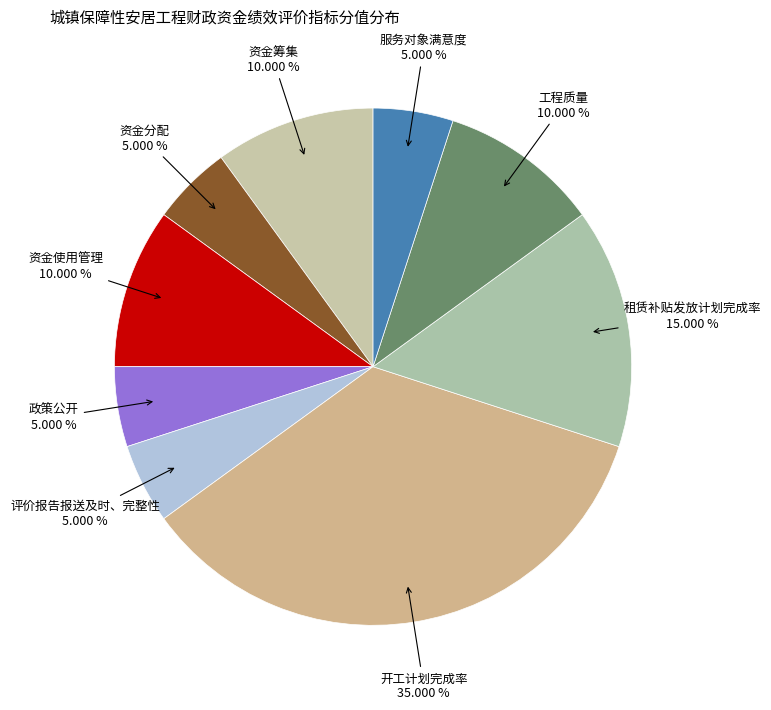

True or false: 评价报告报送及时、完整性 accounts for 17% of the total.

False